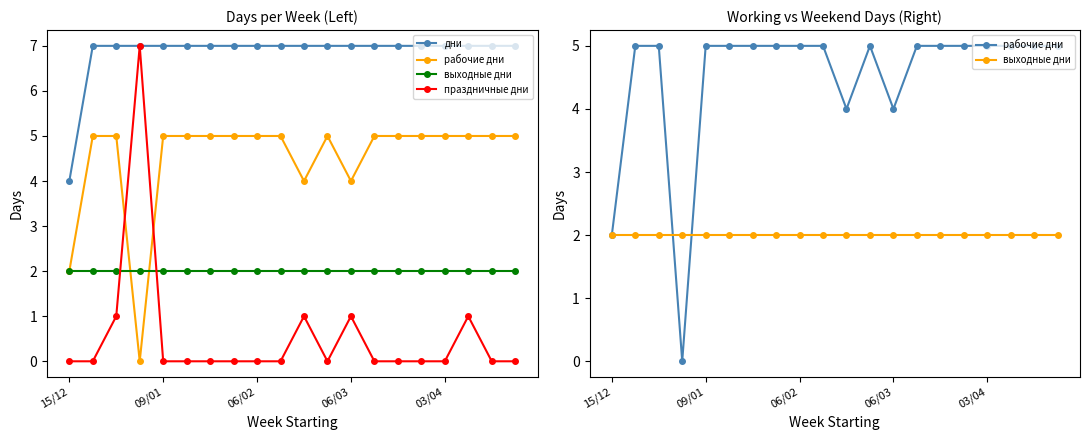

What is the label of the 13th point from the right?

7